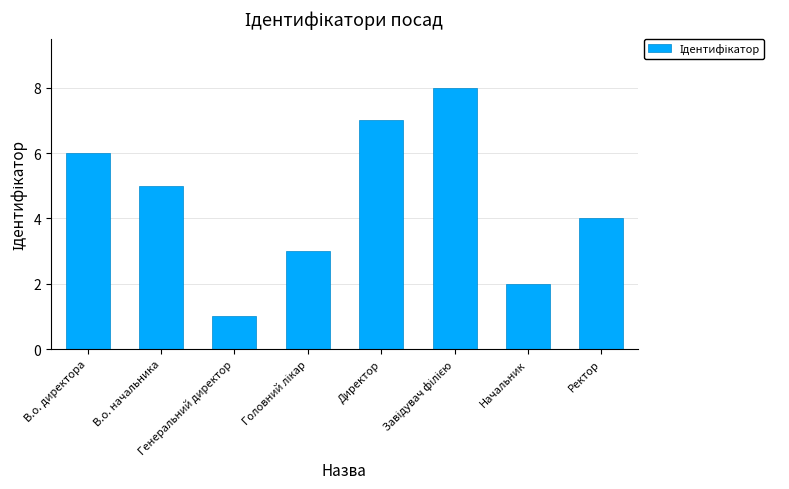

What is the difference between the maximum and minimum values?

7